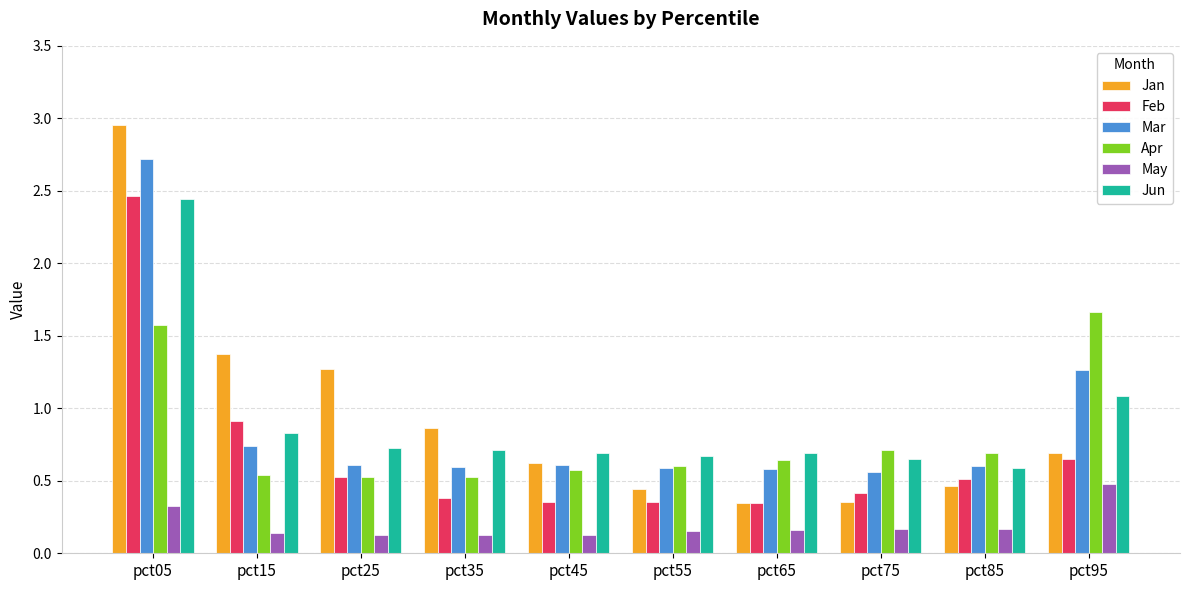

How many bars are there in total?

60